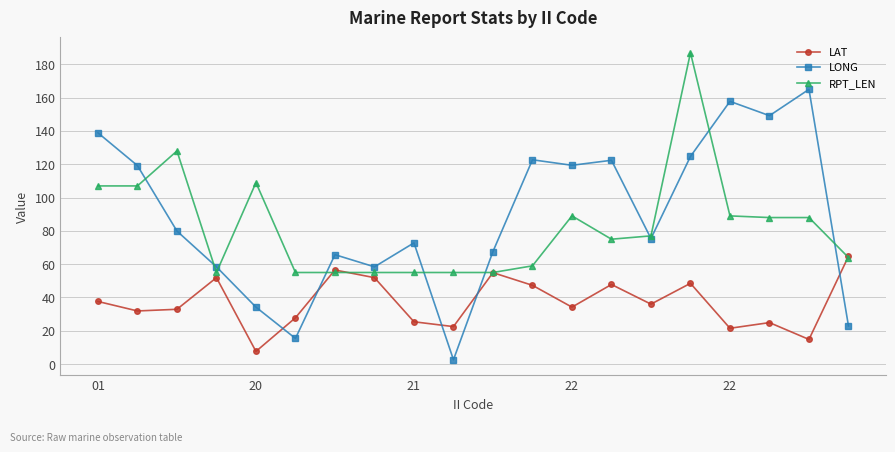

True or false: LONG and LAT intersect in this chart.

True